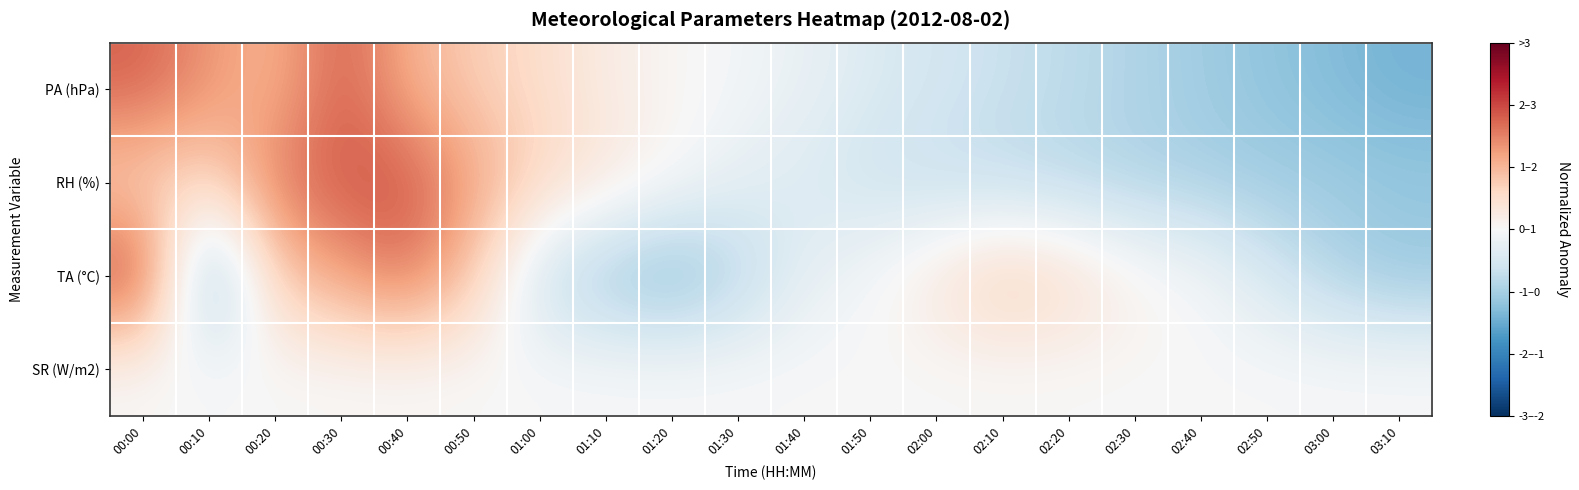

Which has a higher value, 03:00 or 01:00?

01:00